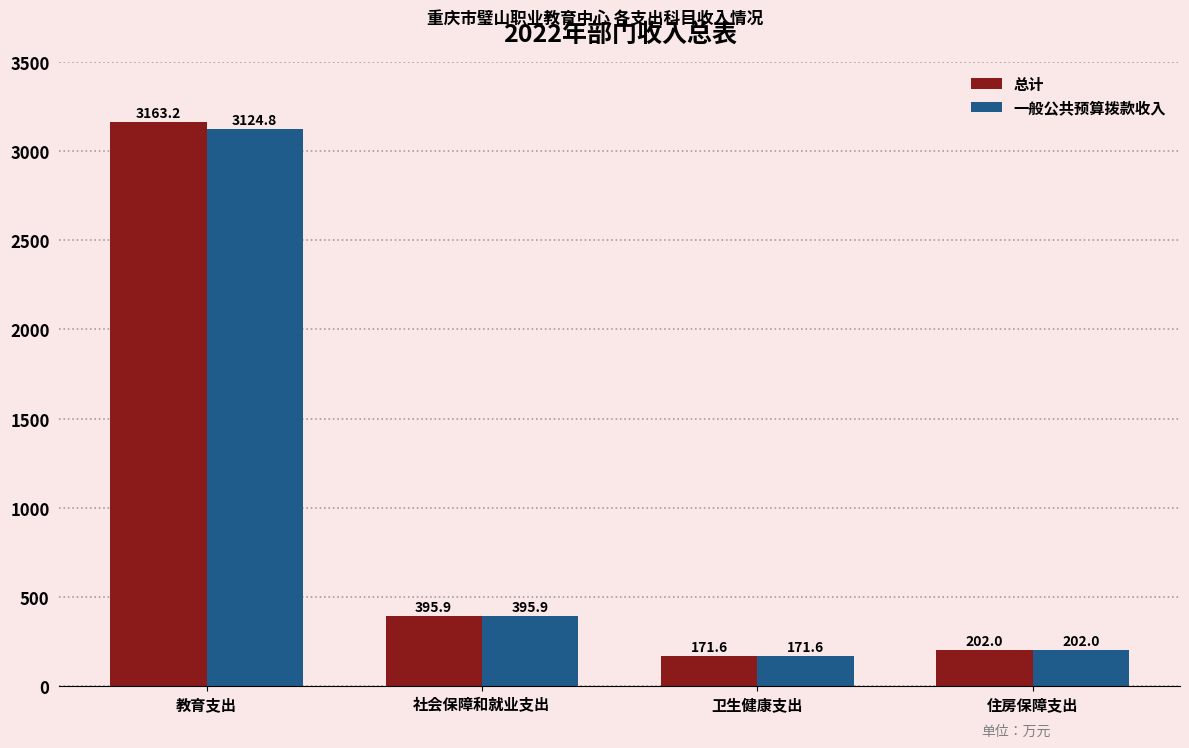

What is the sum of all 一般公共预算拨款收入 values?

3894.2